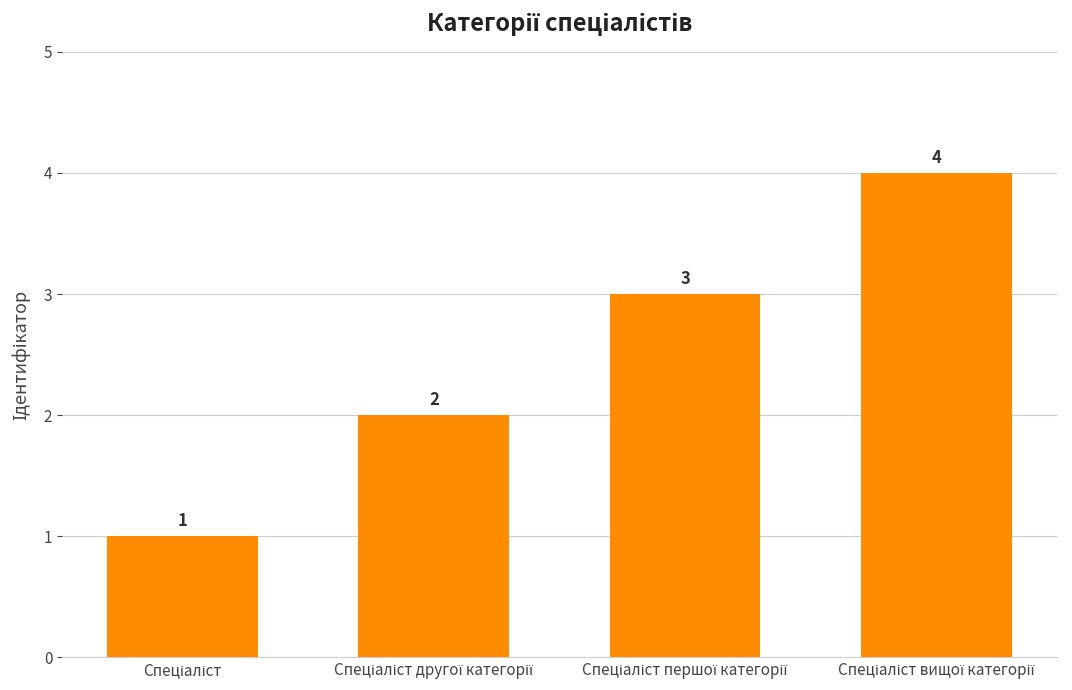

How many values are between 2 and 4?

3